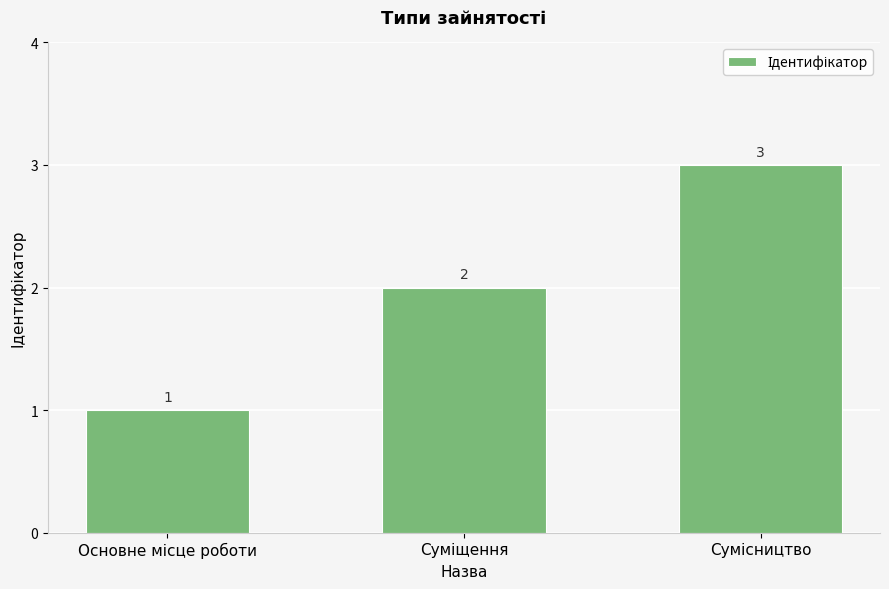

Count the values in the range 1 to 3.

3